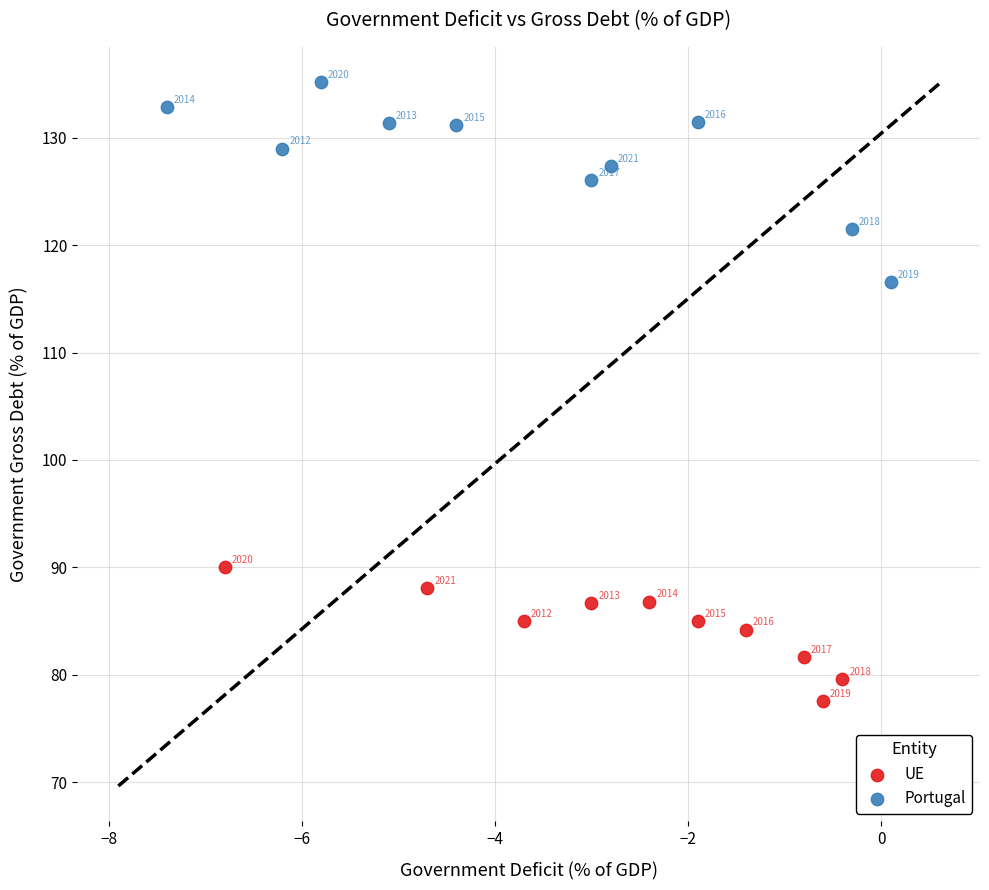

Which series contains the highest Y value?

Portugal